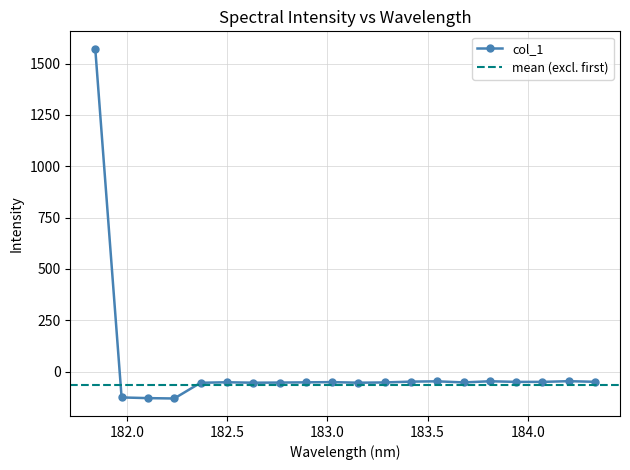

How many categories are shown in the chart?

20